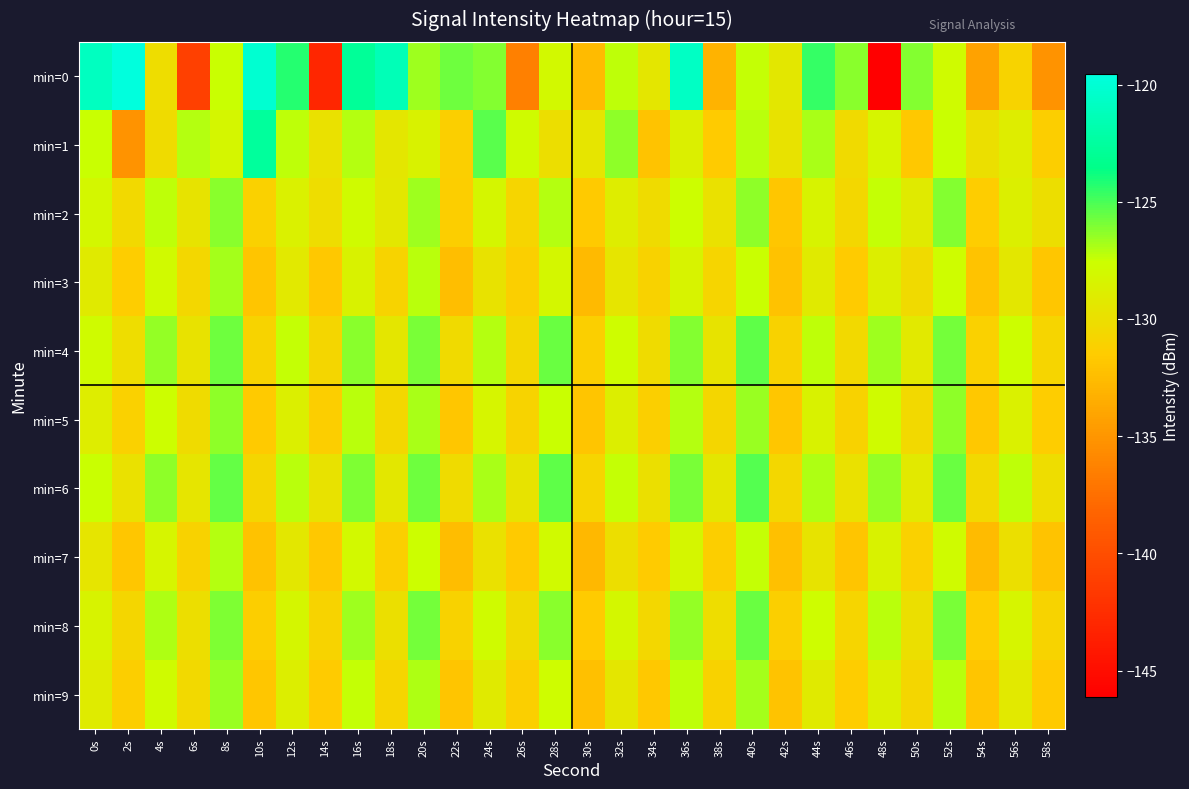

How many data points does each series have?

30